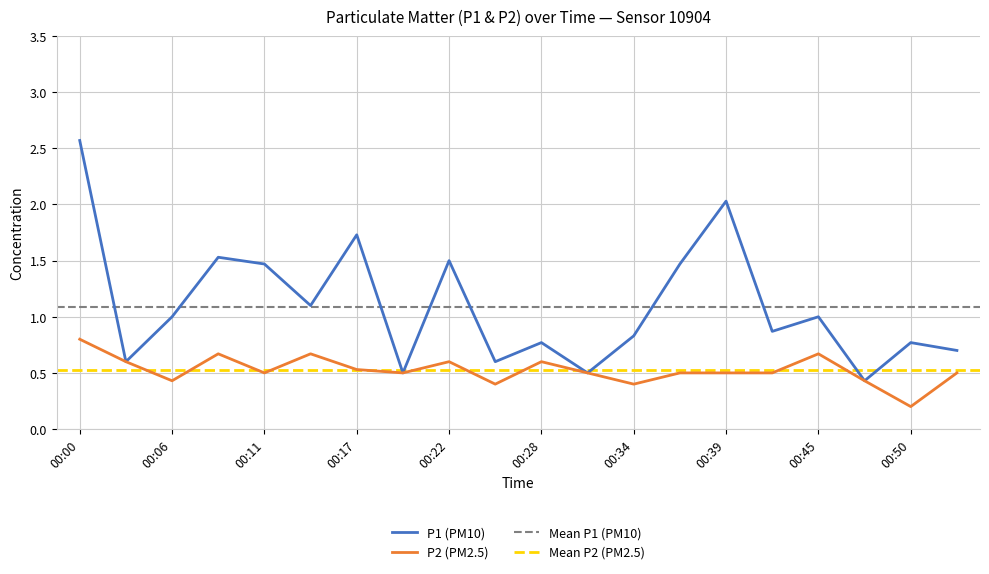

What is the sum of the P2 values at 00:06 and 00:48?

0.9